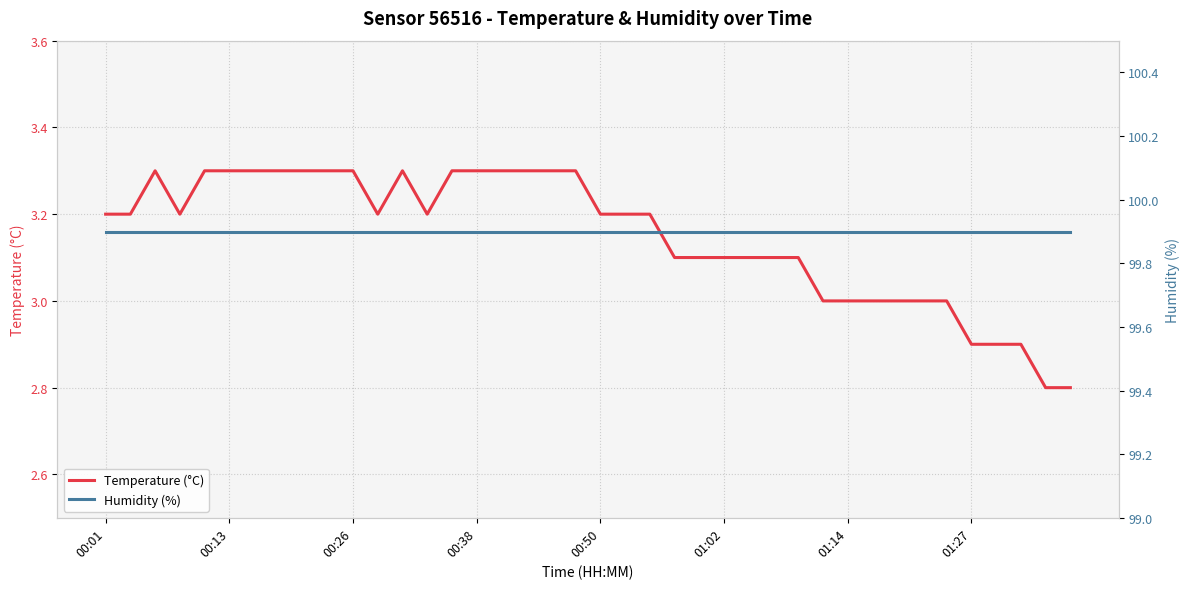

What is the maximum value for Temperature (°C)?

3.3